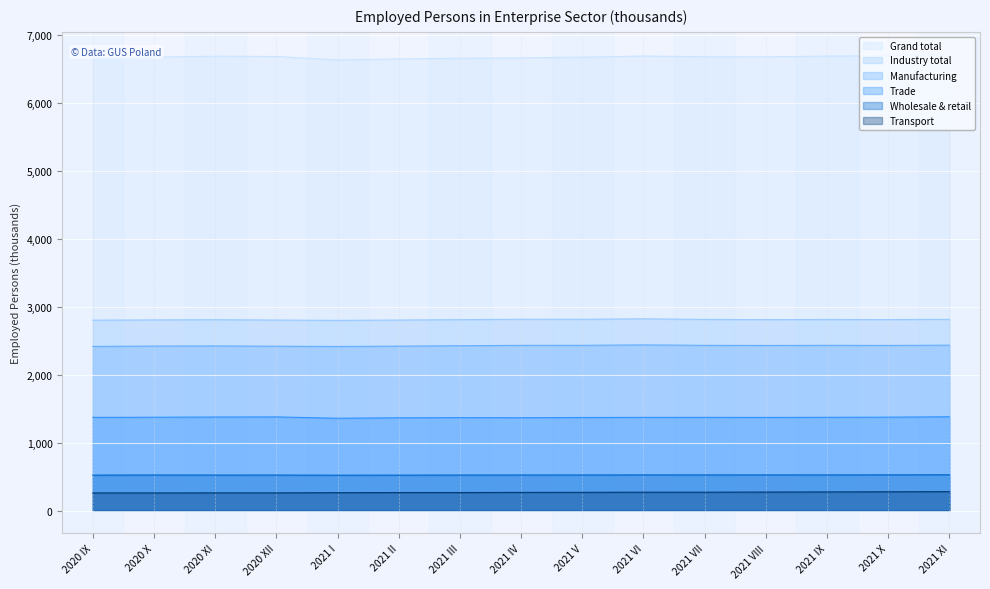

What is the label of the 13th point from the left?

2021 IX